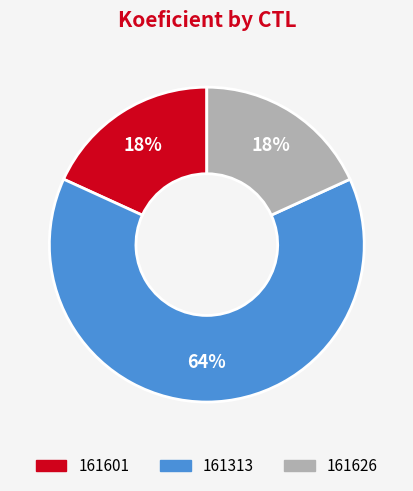

What is the majority slice?

161313